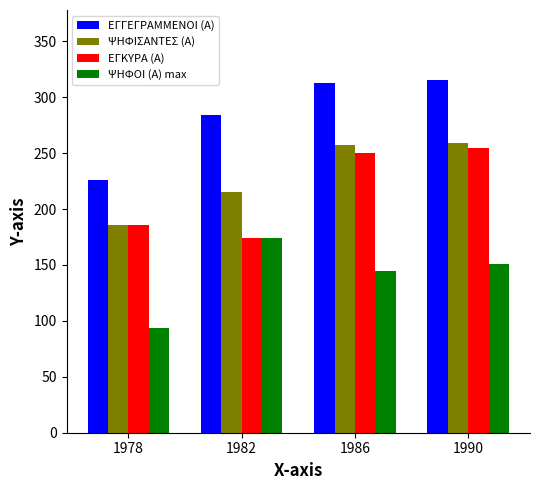

What is the average value of the ΨΗΦΟΙ (Α) max series?

141